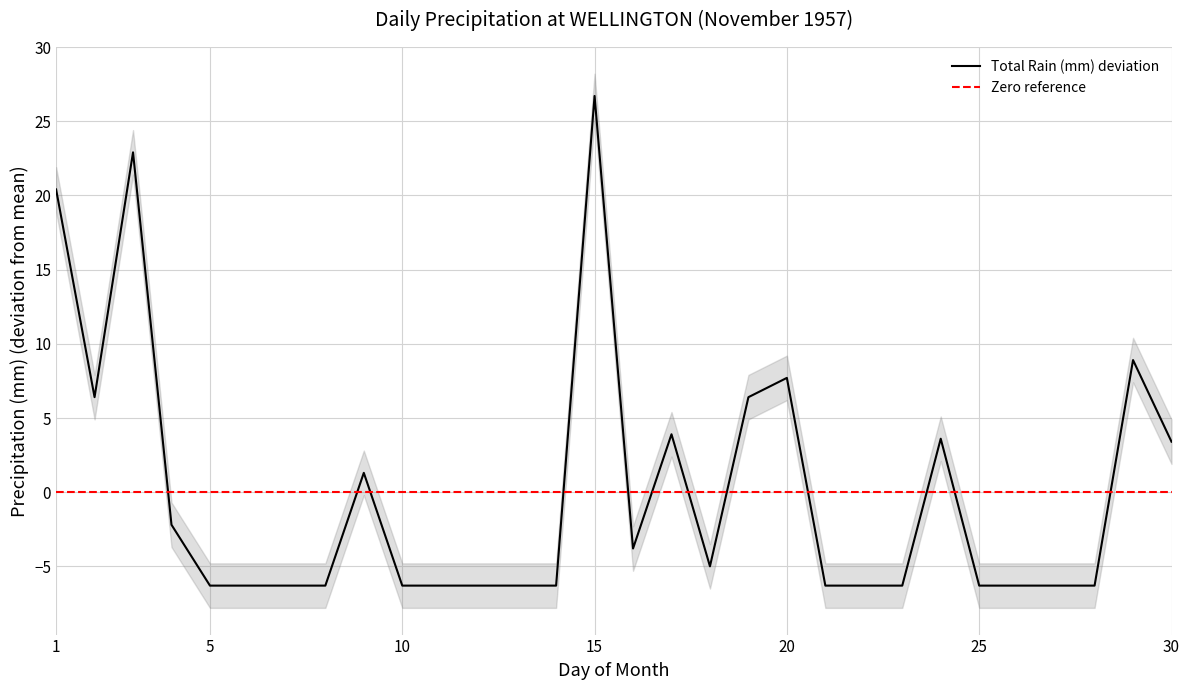

What is the difference between the maximum and minimum values?

33.0